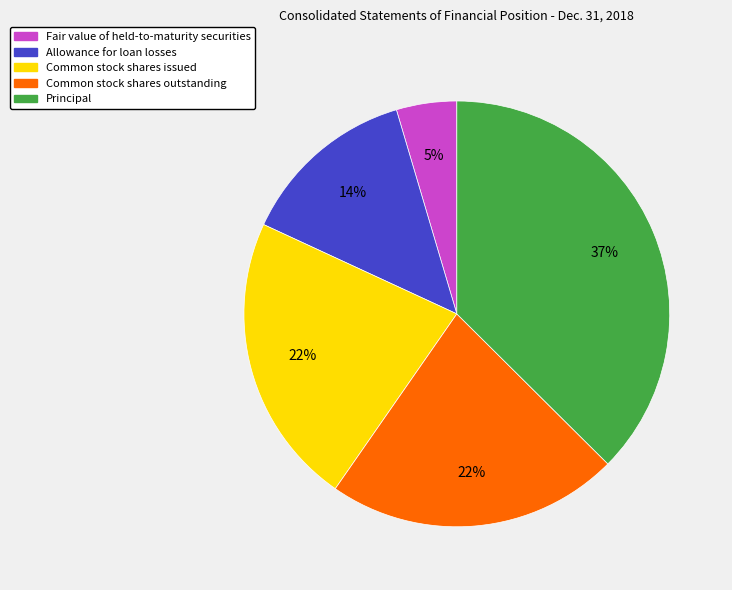

Approximately how many times larger is the value at Principal compared to Common stock shares issued?

1.7